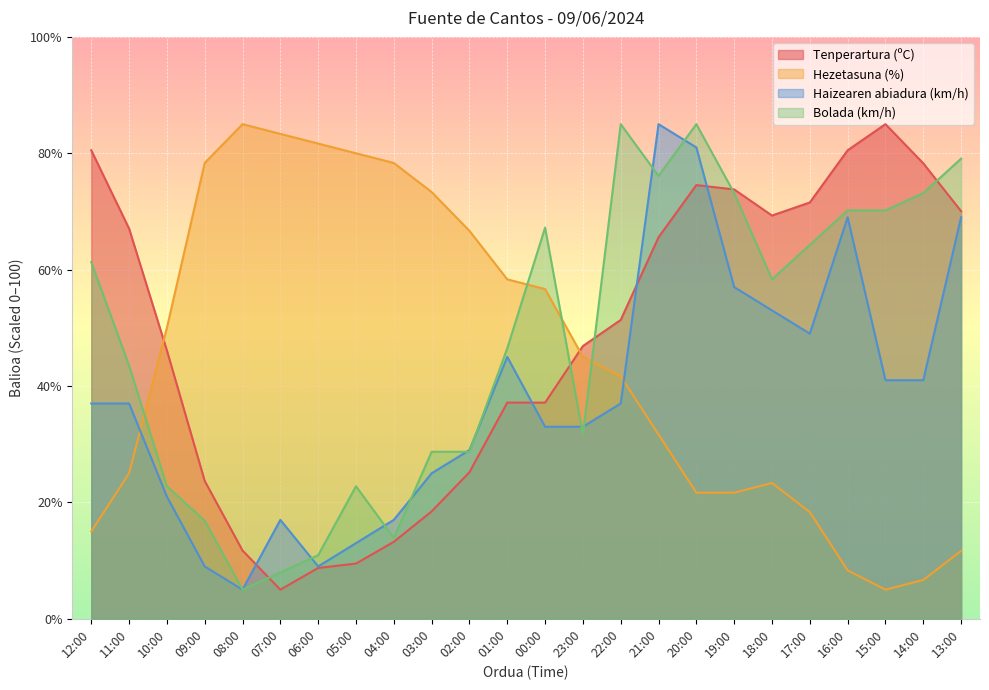

At which category is the sum across all series the highest?

20:00